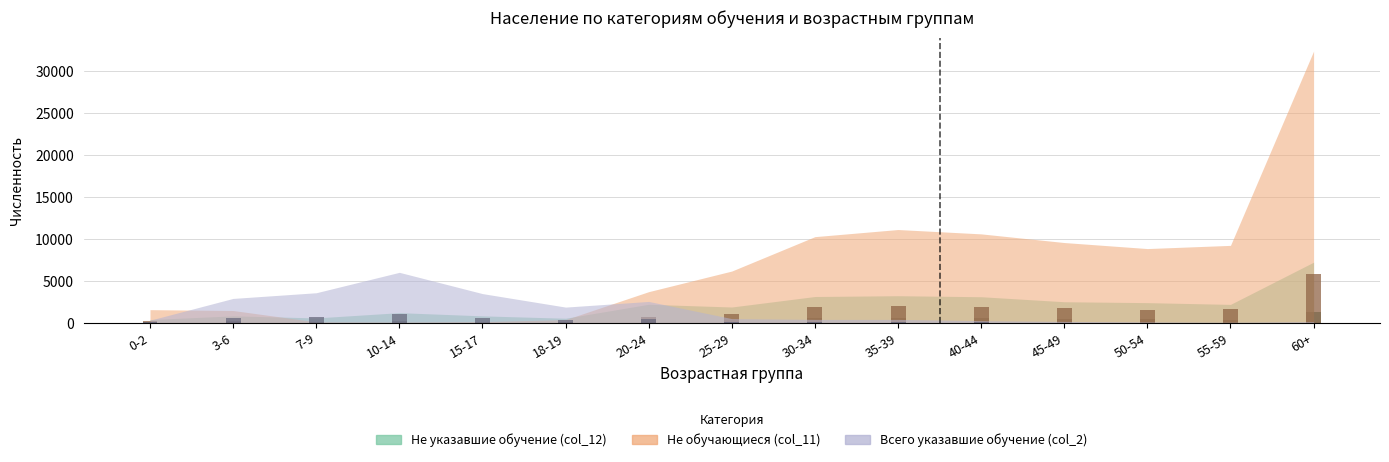

Which series has the largest total across all categories?

Не обучающиеся (col_11)